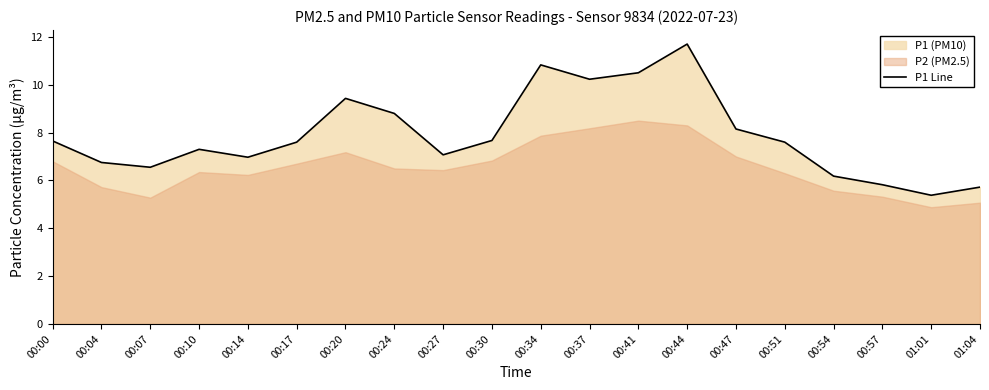

At which label is the value closest to 8?

00:47